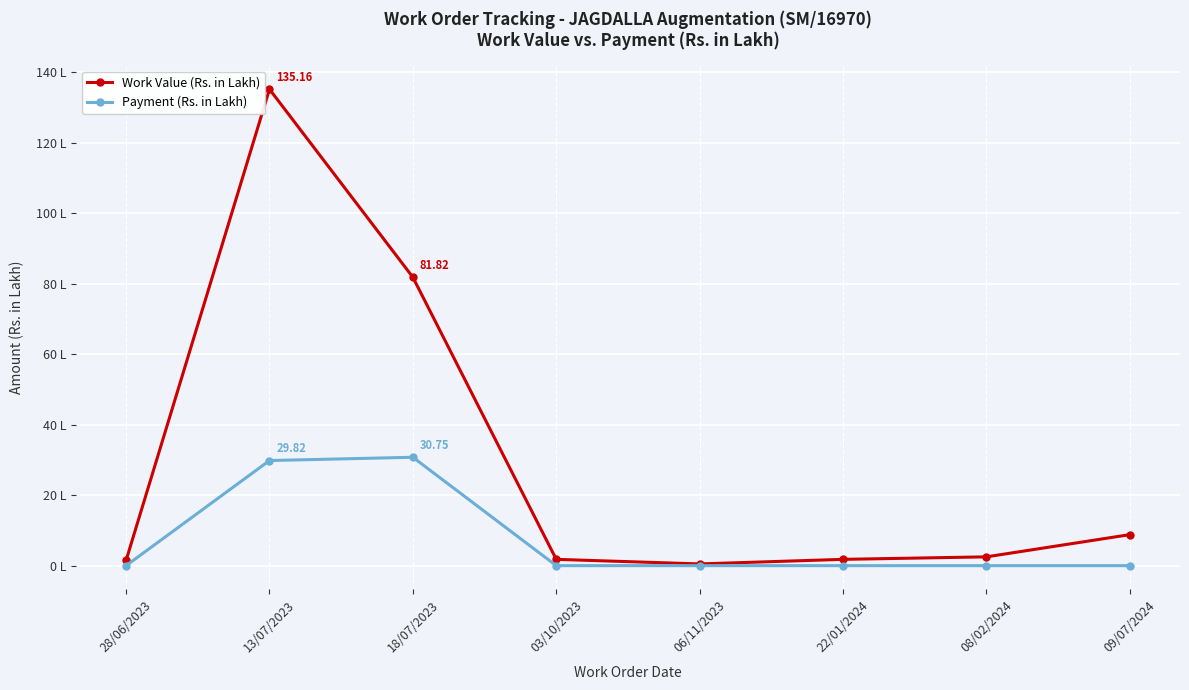

What is the label of the 5th point from the right?

03/10/2023